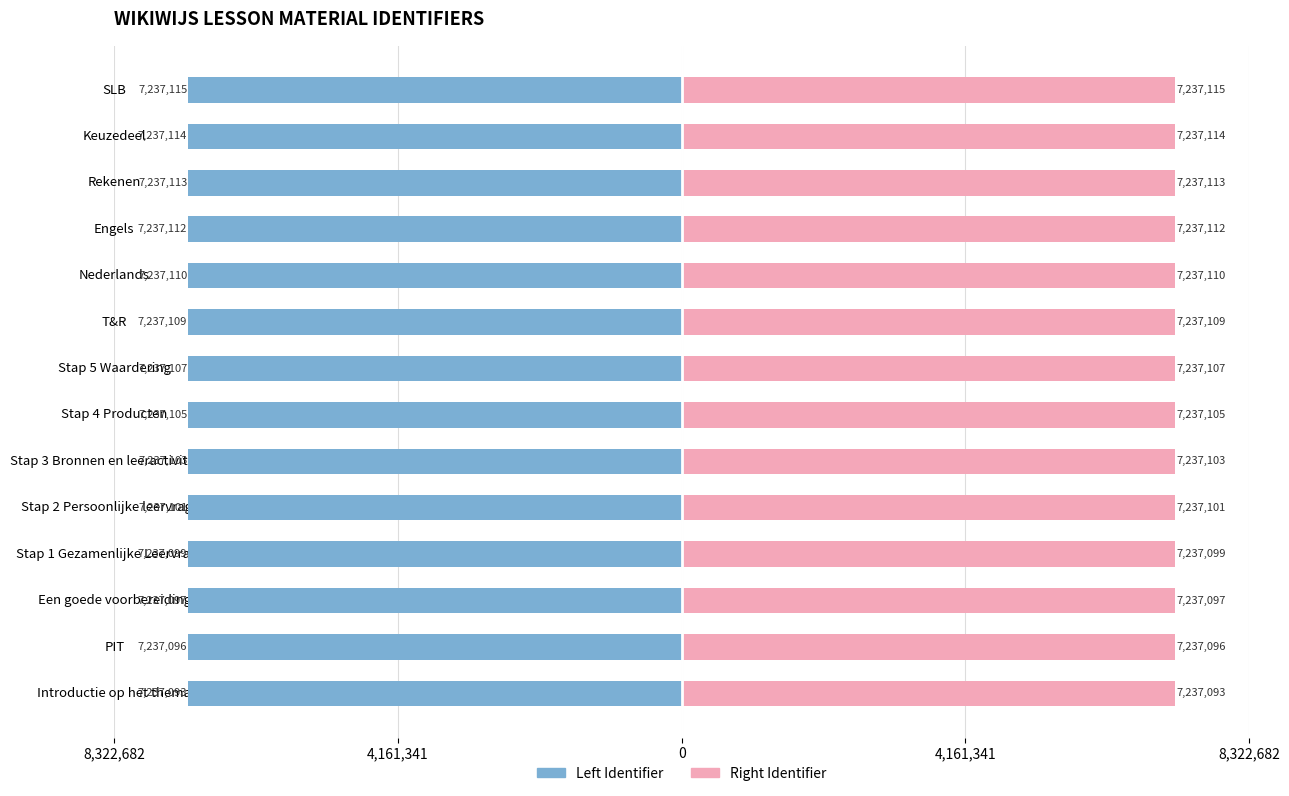

Reading left to right, extract all data points from this chart.

Left Identifier: -7237093	-7237096	-7237097	-7237099	-7237101	-7237103	-7237105	-7237107	-7237109	-7237110	-7237112	-7237113	-7237114	-7237115
Right Identifier: 7237093	7237096	7237097	7237099	7237101	7237103	7237105	7237107	7237109	7237110	7237112	7237113	7237114	7237115